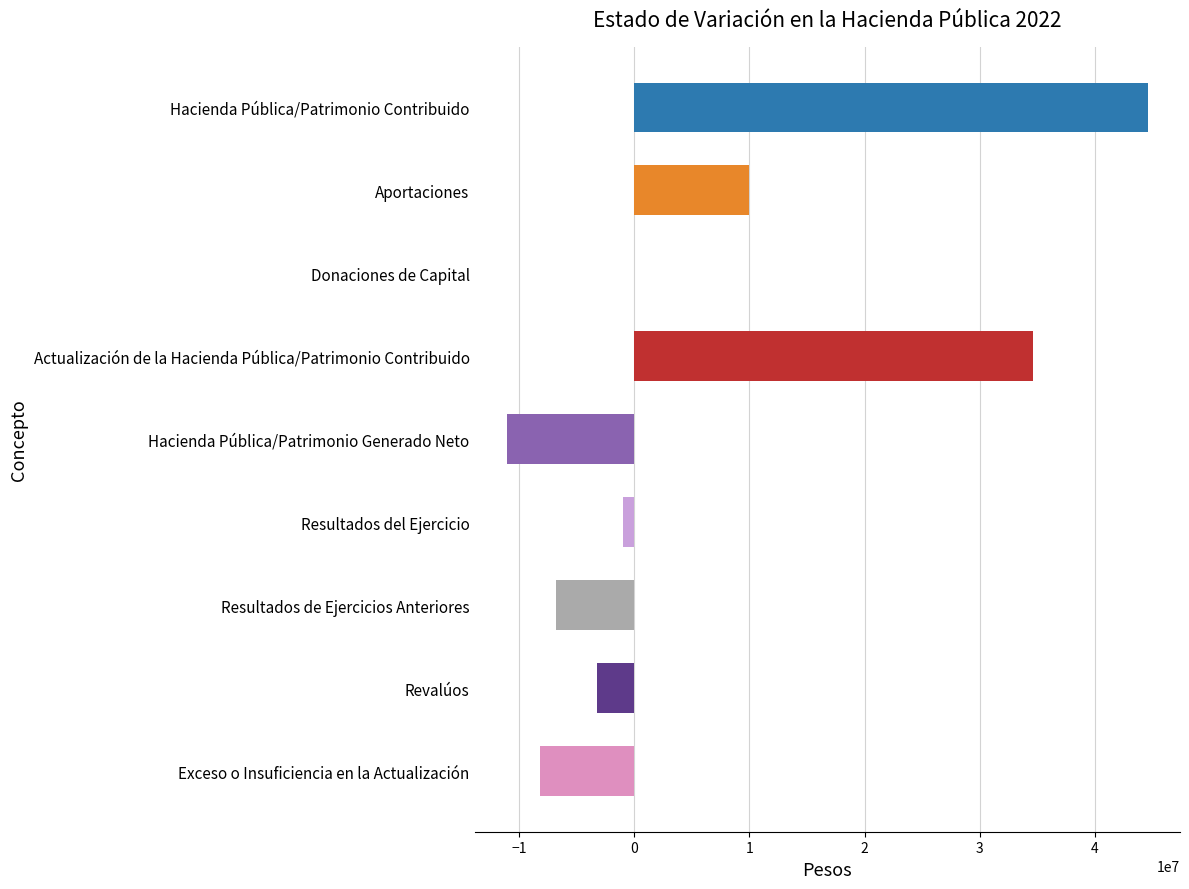

Are the bars grouped side by side (vs. stacked)?

No